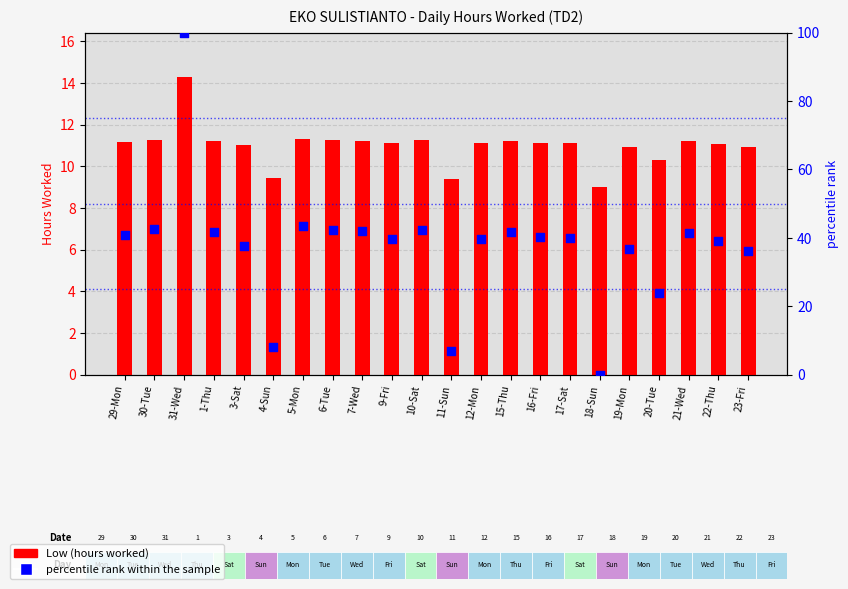

What are all the series names shown in the legend?

Low (hours worked), percentile rank within the sample